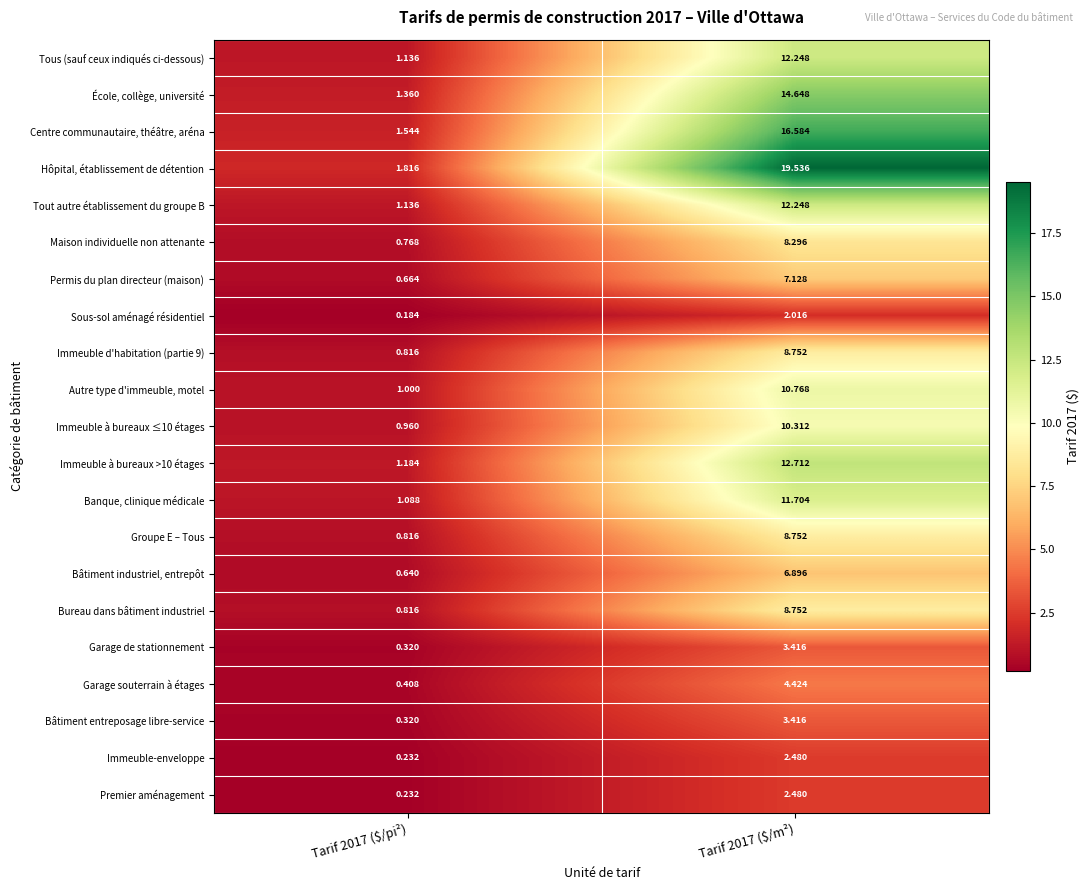

What is the spread (max minus min) of values at Tarif 2017 ($/m²)?

17.5